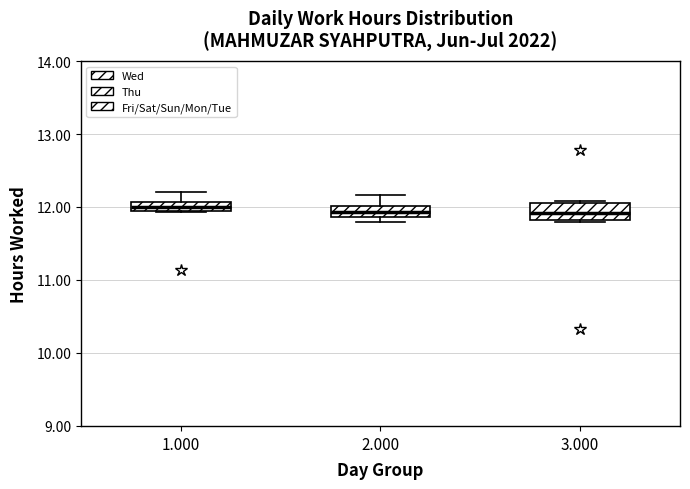

Where is the upper edge of the box at x = 3.000 on the y-axis? The values are not printed on the chart, so give them approximately, as read against the axis.

12.1